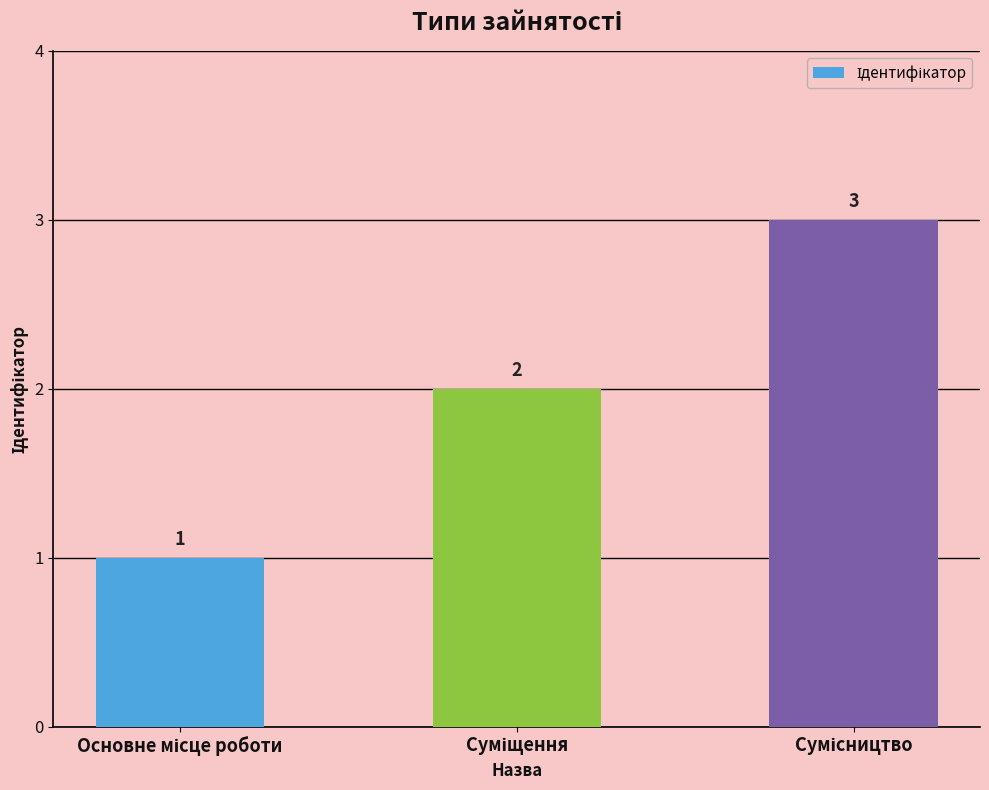

How many bars are there in total?

3